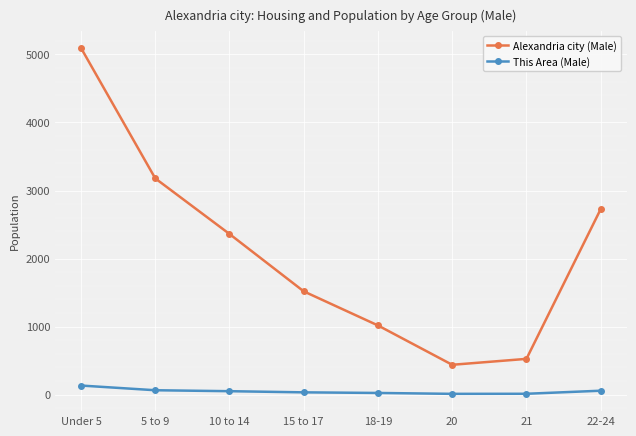

The value of Alexandria city (Male) at Under 5 is 5094. True or false?

True